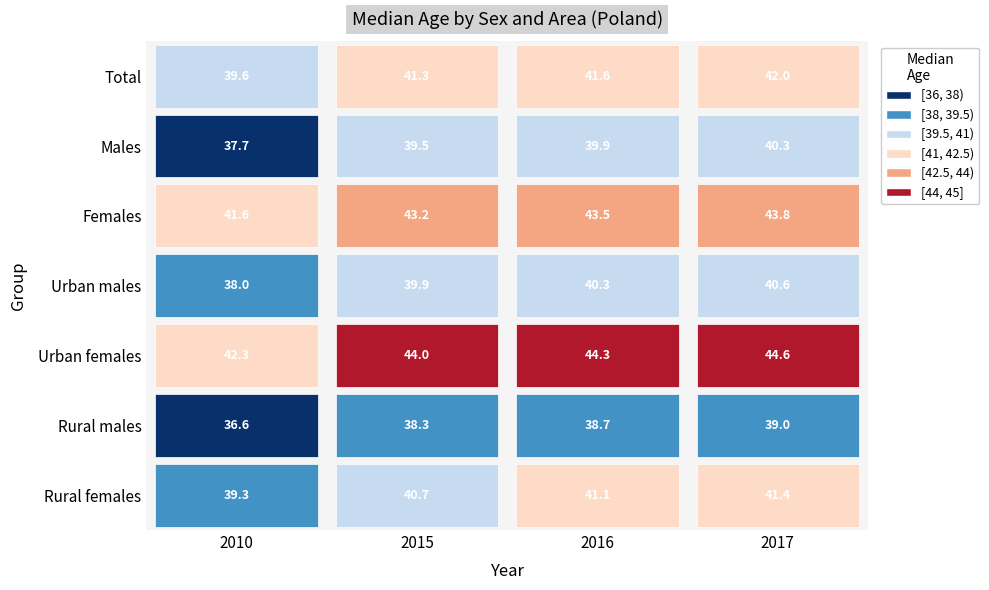

Between 2010 and 2017, which series saw the biggest shift?

Urban males